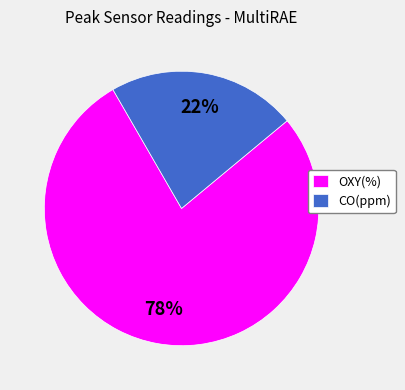

Is the sum of CO(ppm) and OXY(%) greater than half?

Yes